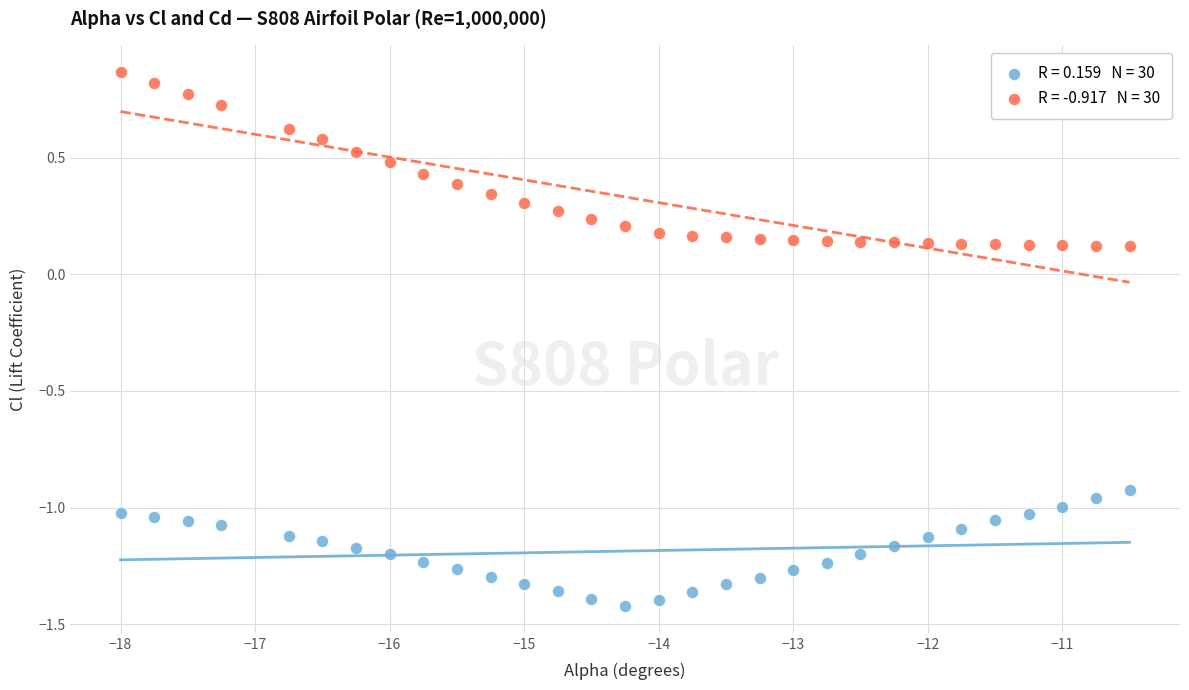

Across all data points, what is the range of X values (max minus min)?

7.5